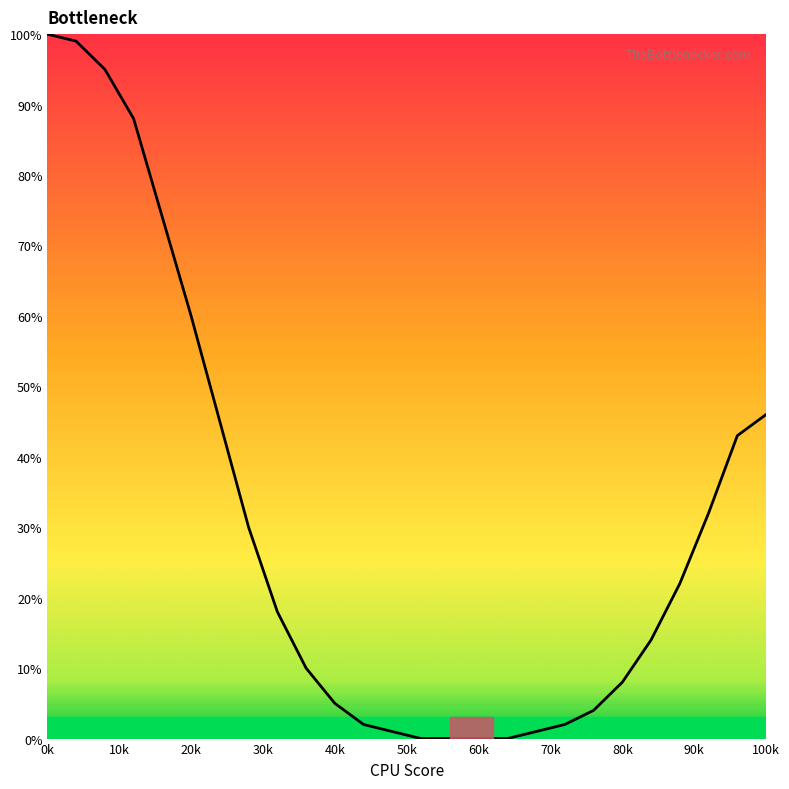

What is the greatest value displayed?

100